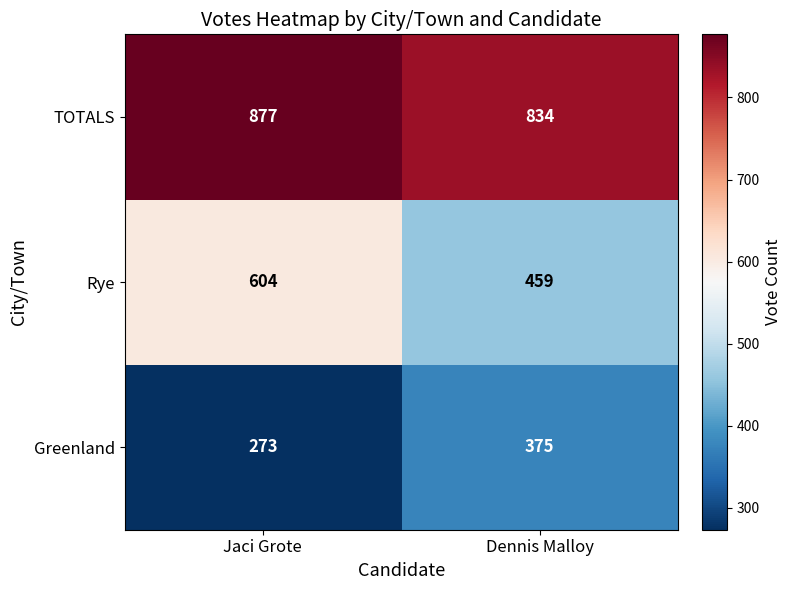

At which label does Greenland reach its peak?

Dennis Malloy